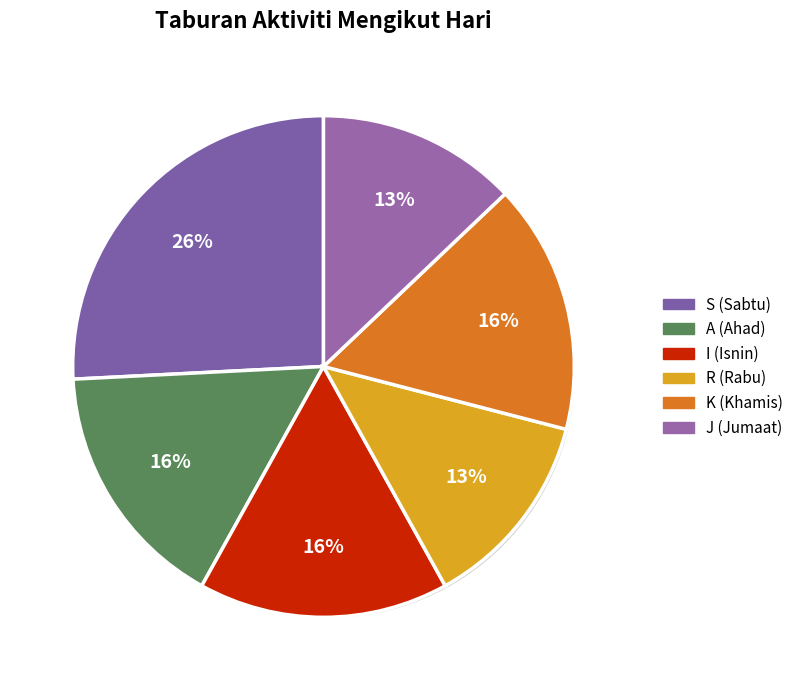

Rank the categories by value from lowest to highest.

R, J, A, I, K, S